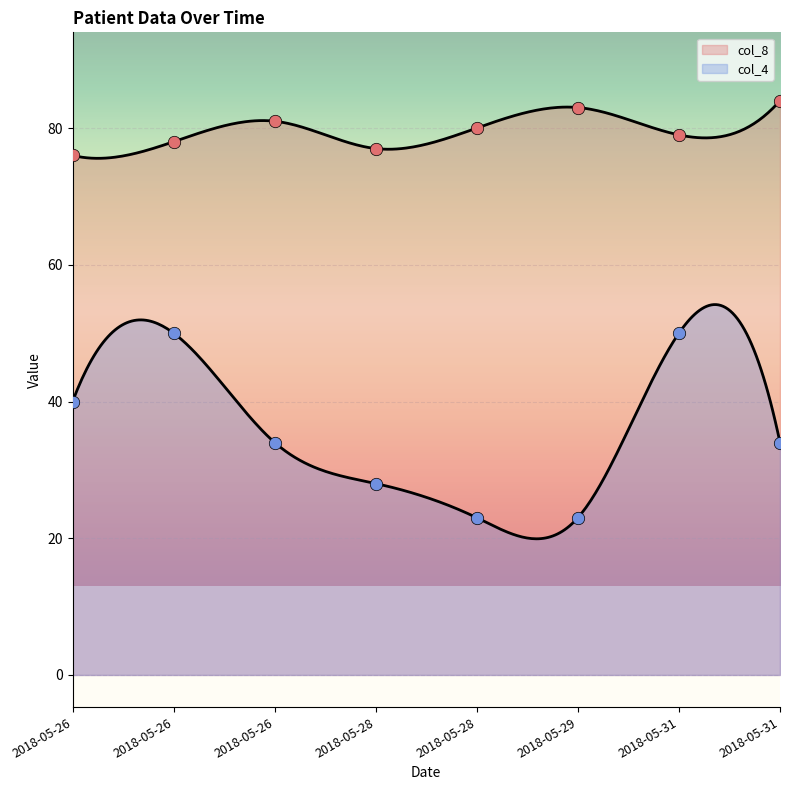

What is the total value across all series at 2018-05-29?

106